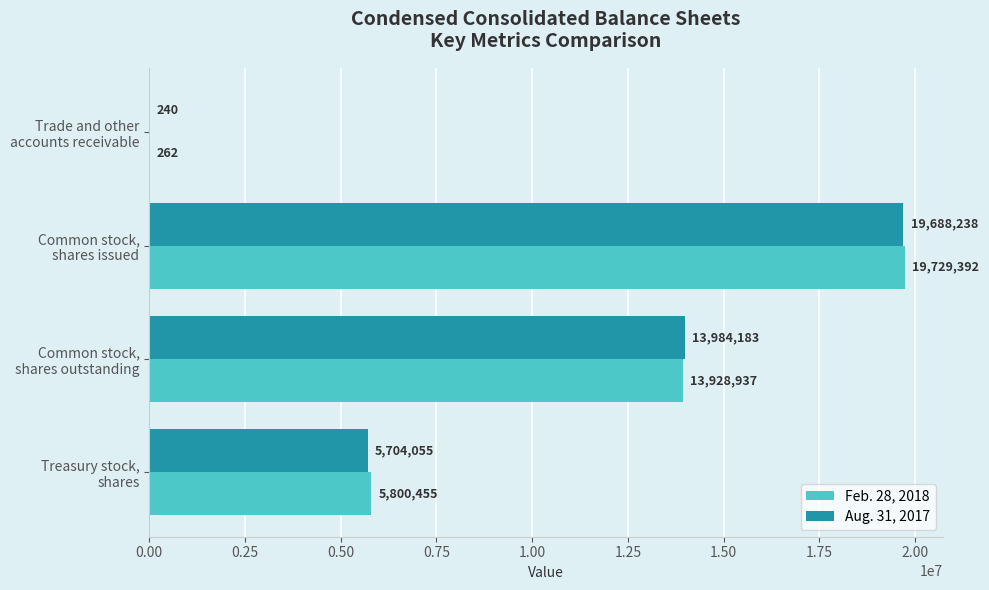

What are all the series names shown in the legend?

Feb. 28, 2018, Aug. 31, 2017